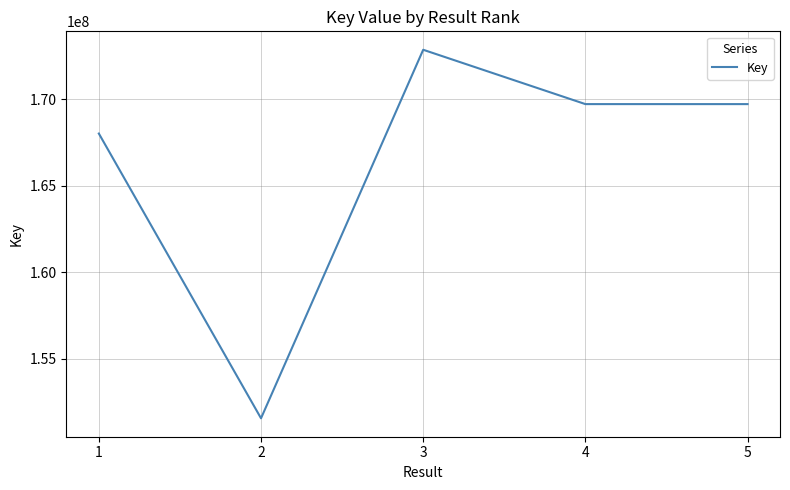

What is the sum of all values?

831836238